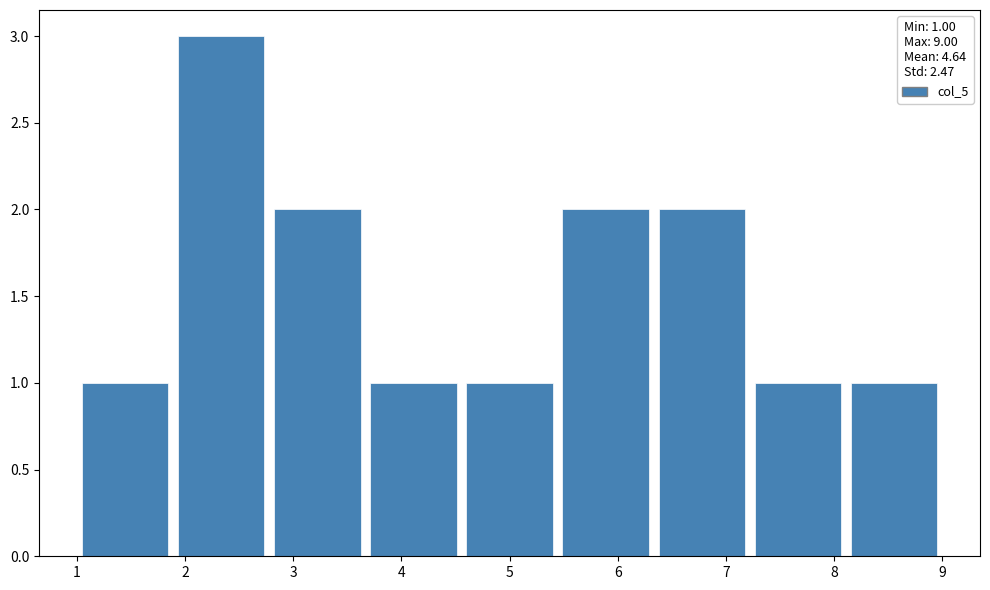

How tall is the bar that spans 3.7 to 4.6 on the x-axis? Neither the bar edges nor the heights are printed on the chart, so give them approximately, as read against the axes.

1